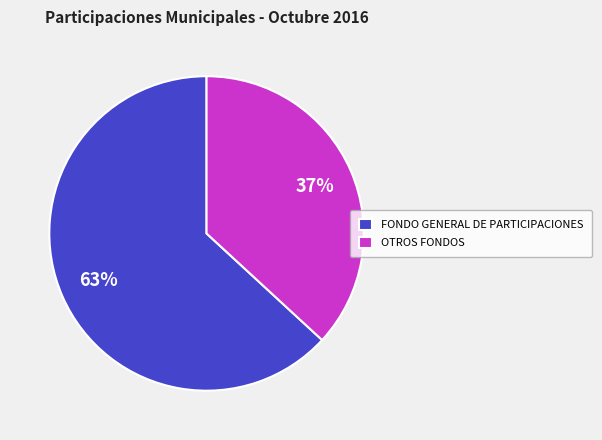

Which slice is the smallest?

OTROS FONDOS